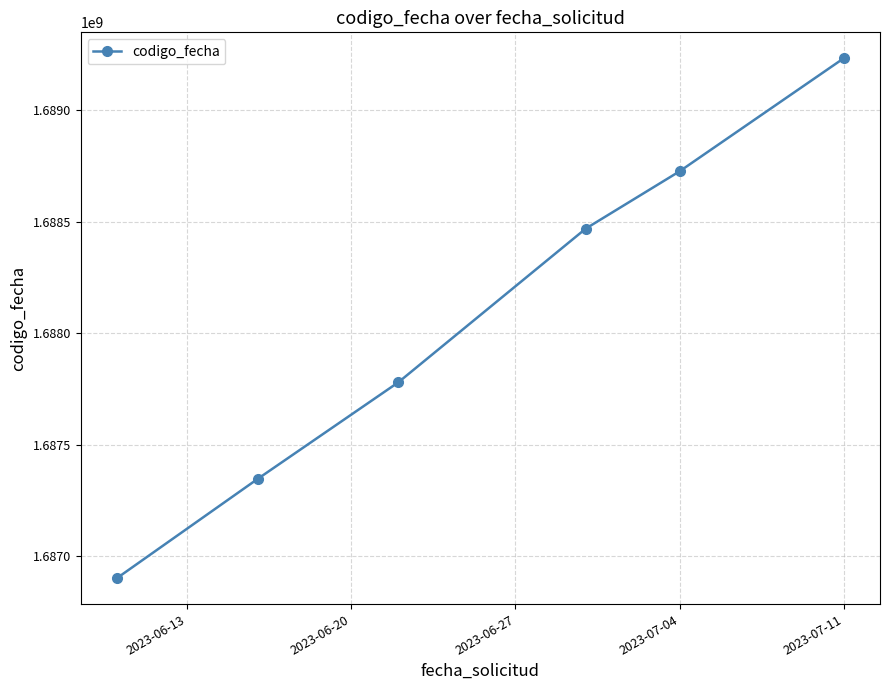

What is the average value?

1688075825